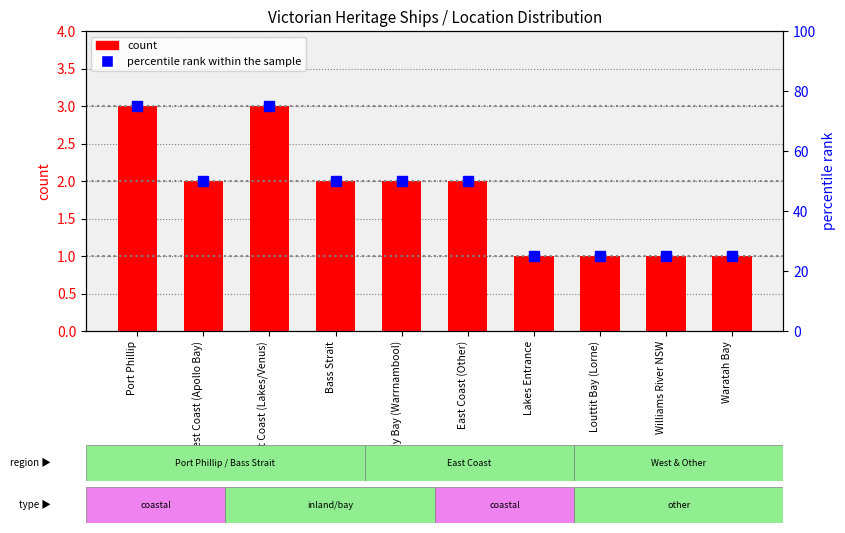

Reading left to right, list all the values displayed in this chart.

count: Port Phillip=3	West Coast (Apollo Bay)=2	East Coast (Lakes/Venus)=3	Bass Strait=2	Lady Bay (Warrnambool)=2	East Coast (Other)=2	Lakes Entrance=1	Louttit Bay (Lorne)=1	Williams River NSW=1	Waratah Bay=1
percentile rank within the sample: Port Phillip=75	West Coast (Apollo Bay)=50	East Coast (Lakes/Venus)=75	Bass Strait=50	Lady Bay (Warrnambool)=50	East Coast (Other)=50	Lakes Entrance=25	Louttit Bay (Lorne)=25	Williams River NSW=25	Waratah Bay=25